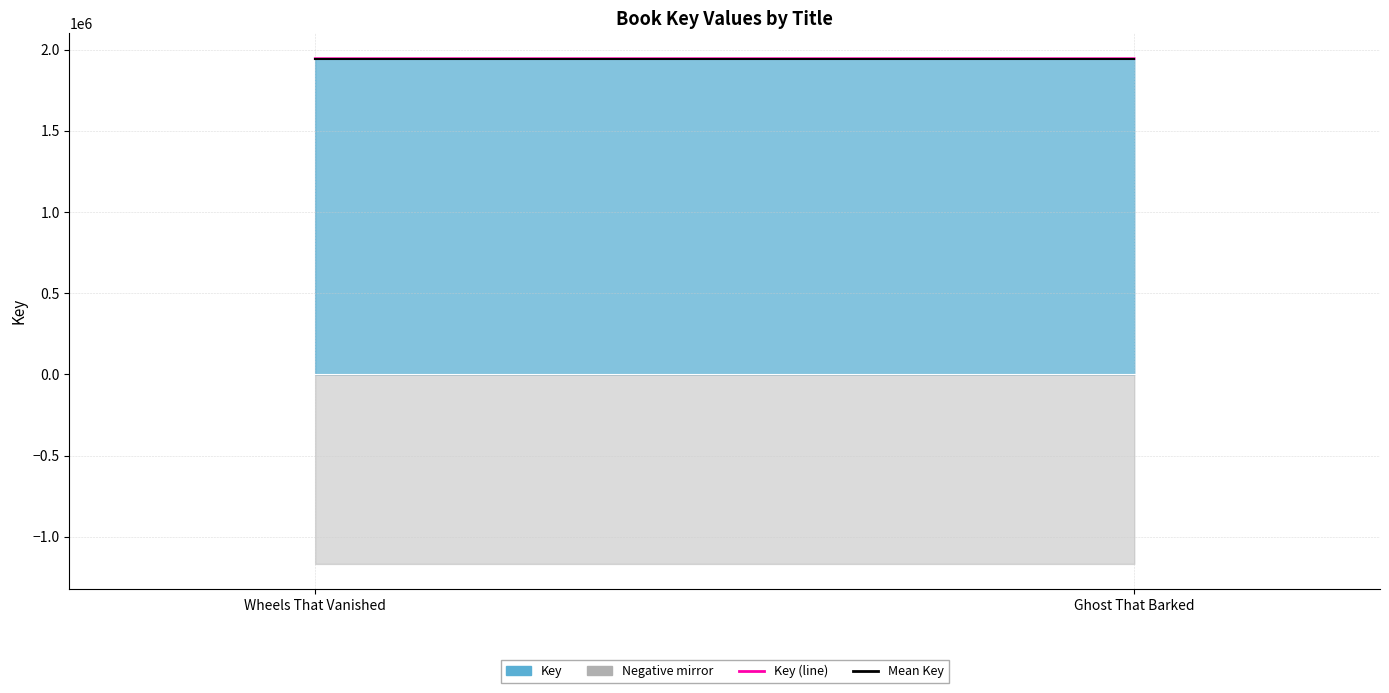

The value of Key (line) at Ghost That Barked is 1945556.0. True or false?

True